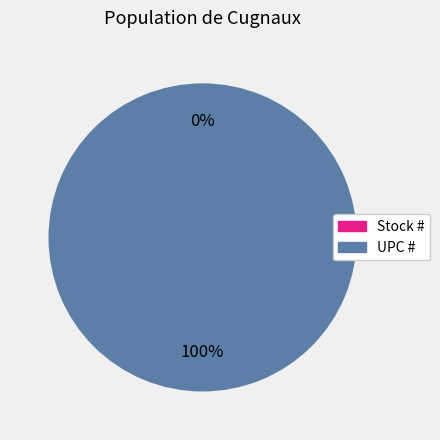

Which category has the smallest portion of the pie?

Stock #